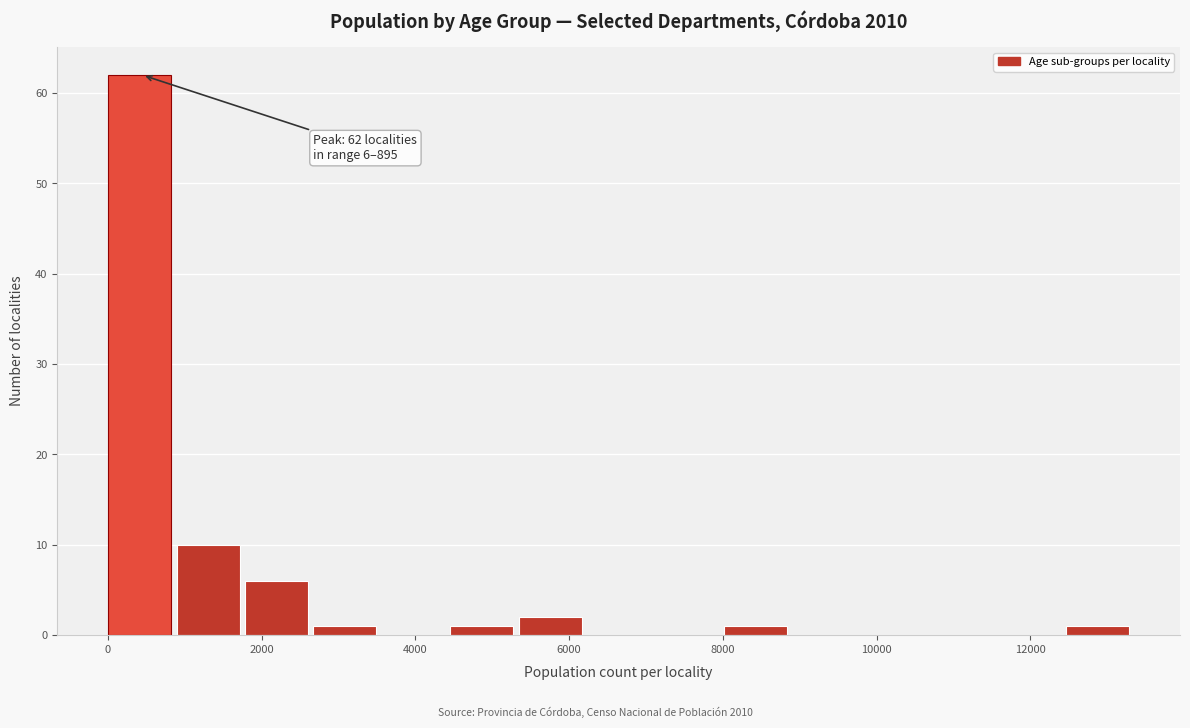

Over which range of the x-axis is the bar tallest?

0 to 800